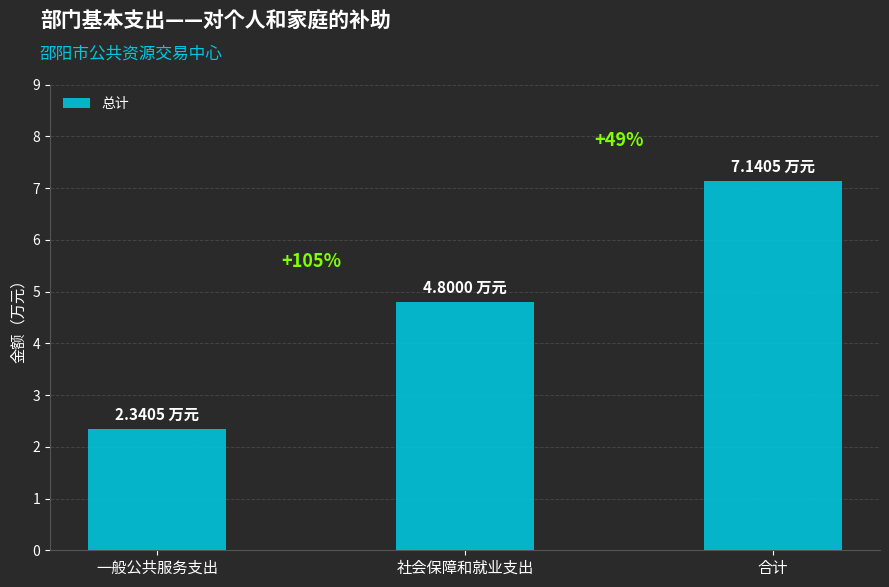

Does the chart contain any negative values?

No